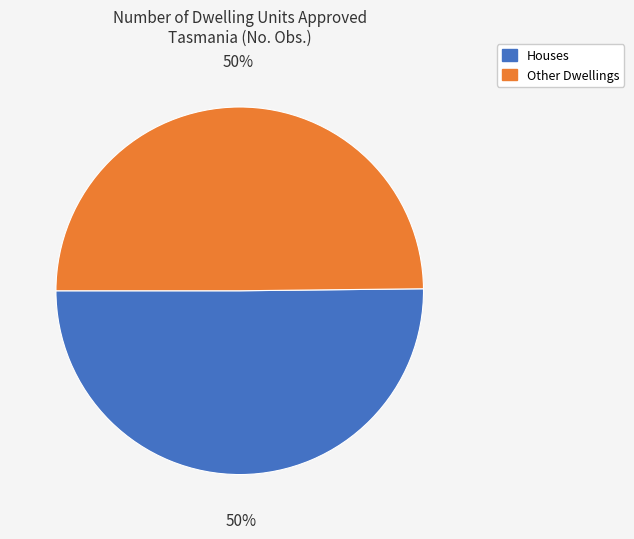

Is the sum of Houses and Other Dwellings greater than half?

Yes